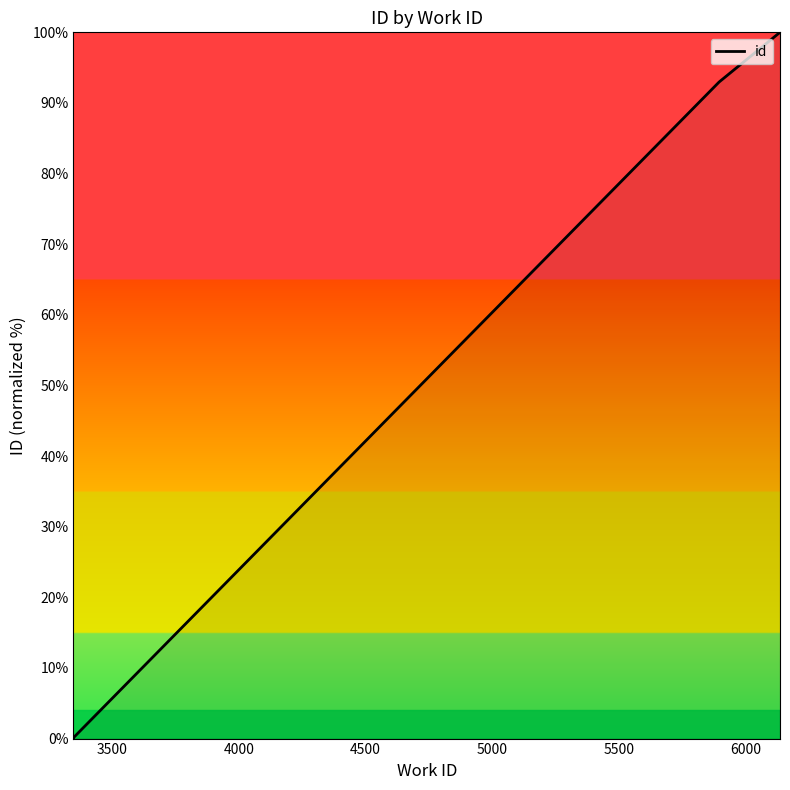

How many values are below 99?

4